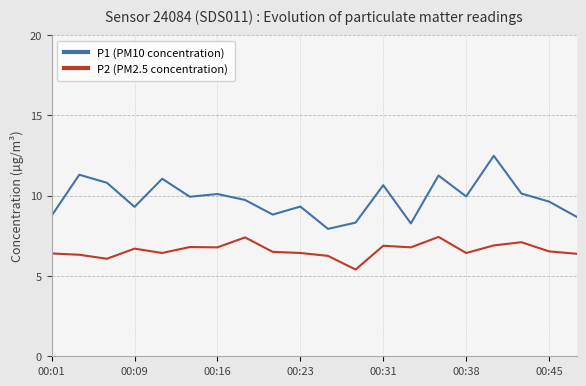

What is the difference between the maximum and minimum values in the P2 (PM2.5 concentration) series?

2.0